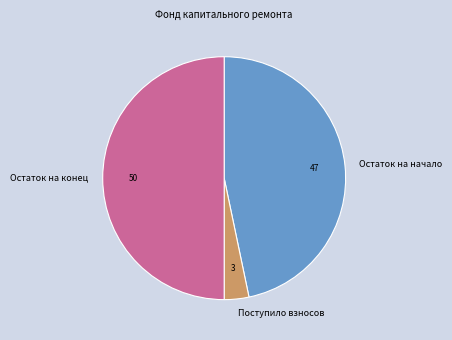

Does Остаток на начало account for over 50% of the chart?

No